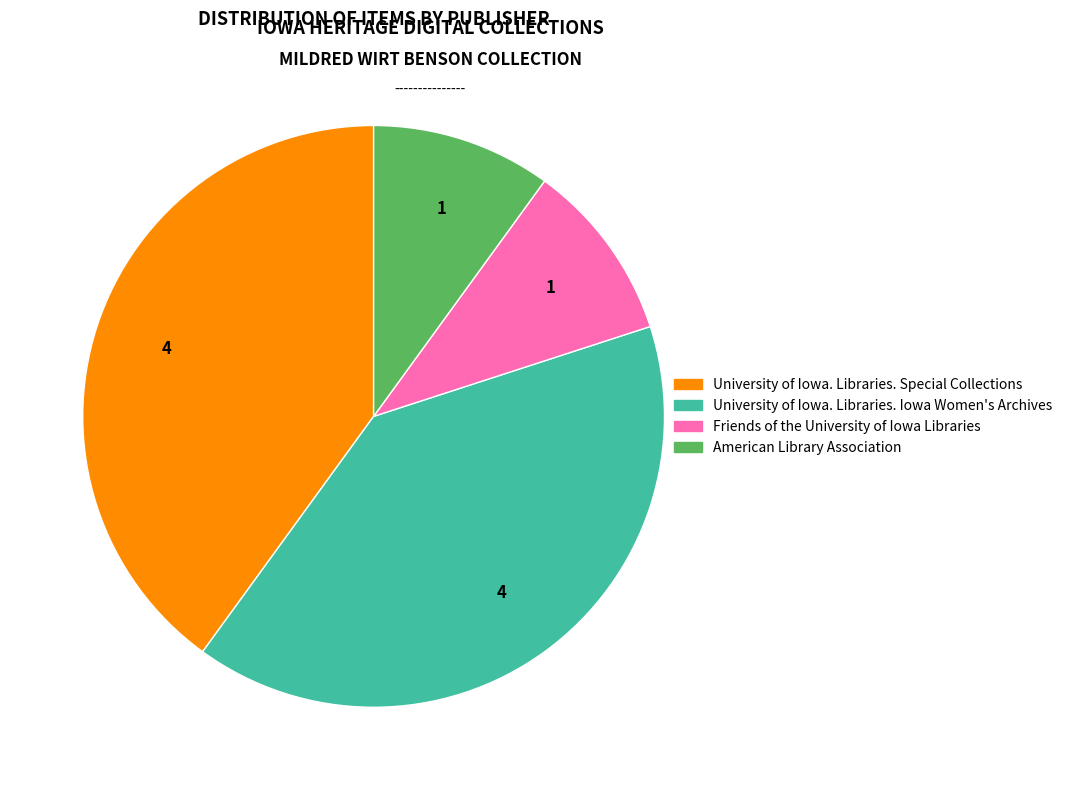

Between Friends of the University of Iowa Libraries and University of Iowa. Libraries. Iowa Women's Archives, which is larger?

University of Iowa. Libraries. Iowa Women's Archives